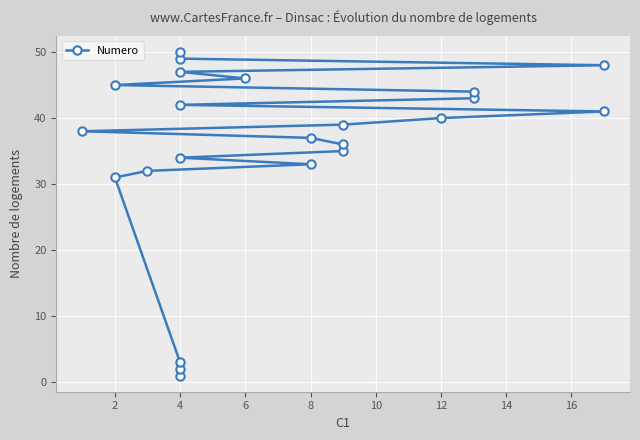

How many distinct data groups are displayed?

1